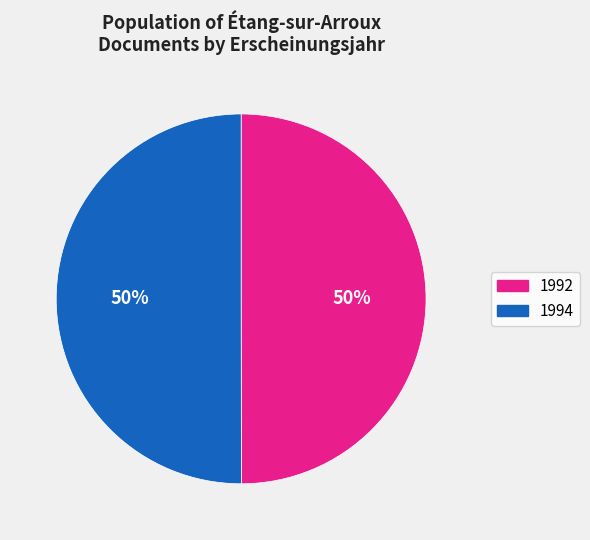

The 1994 slice represents 62% of the pie. True or false?

False